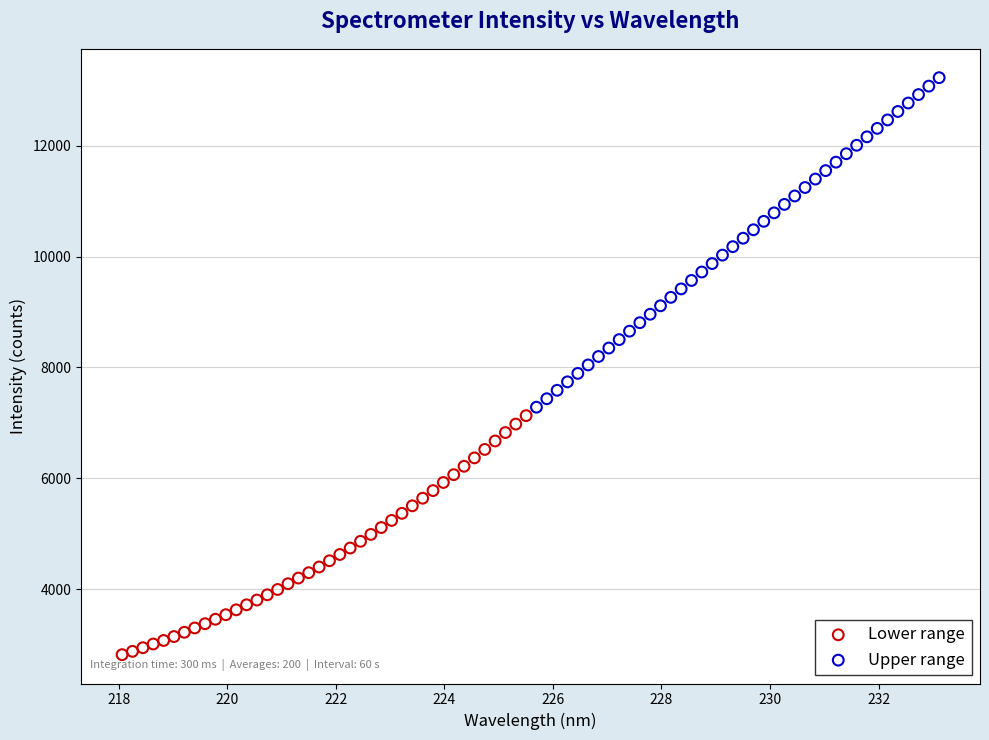

Which series contains the highest Y value?

Upper range